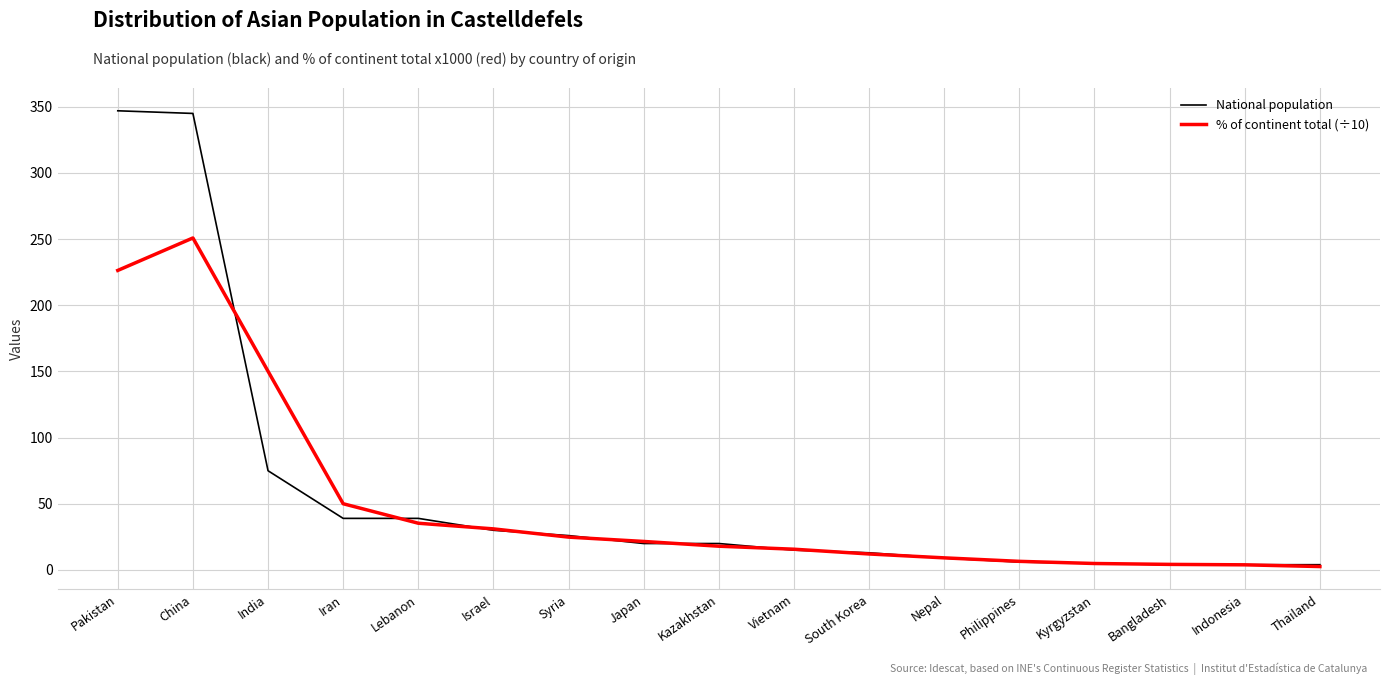

What position from the left is Nepal?

12